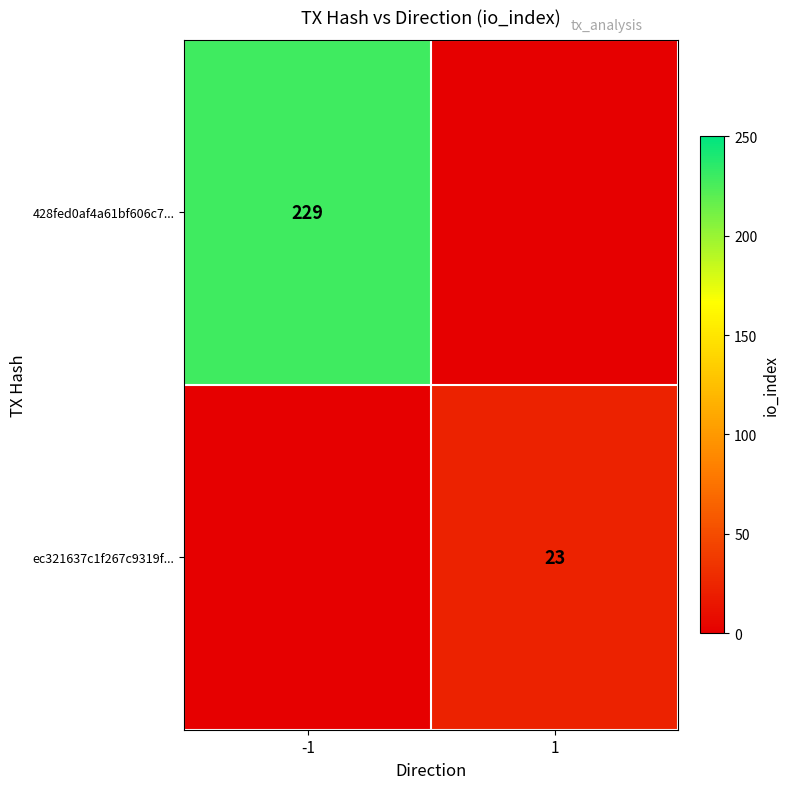

What is the total value across all series at -1?

229